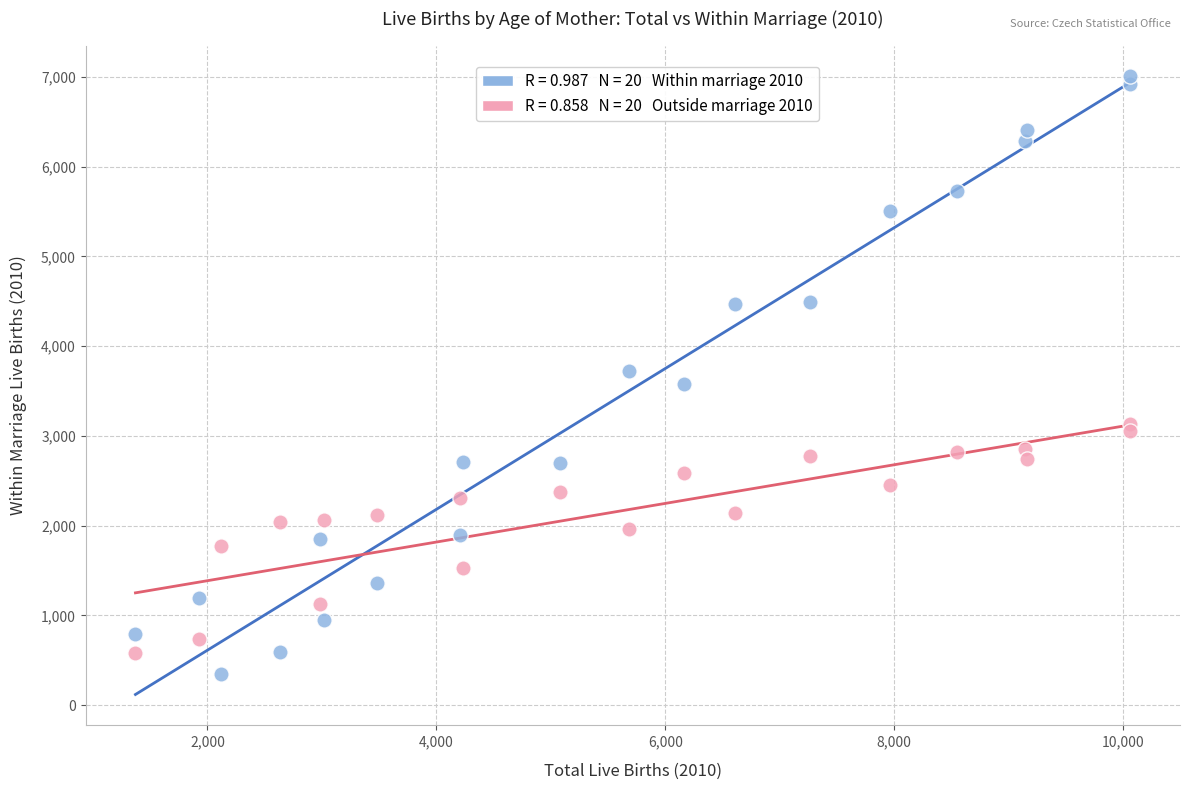

Across all data points, what is the range of Y values (max minus min)?

6663